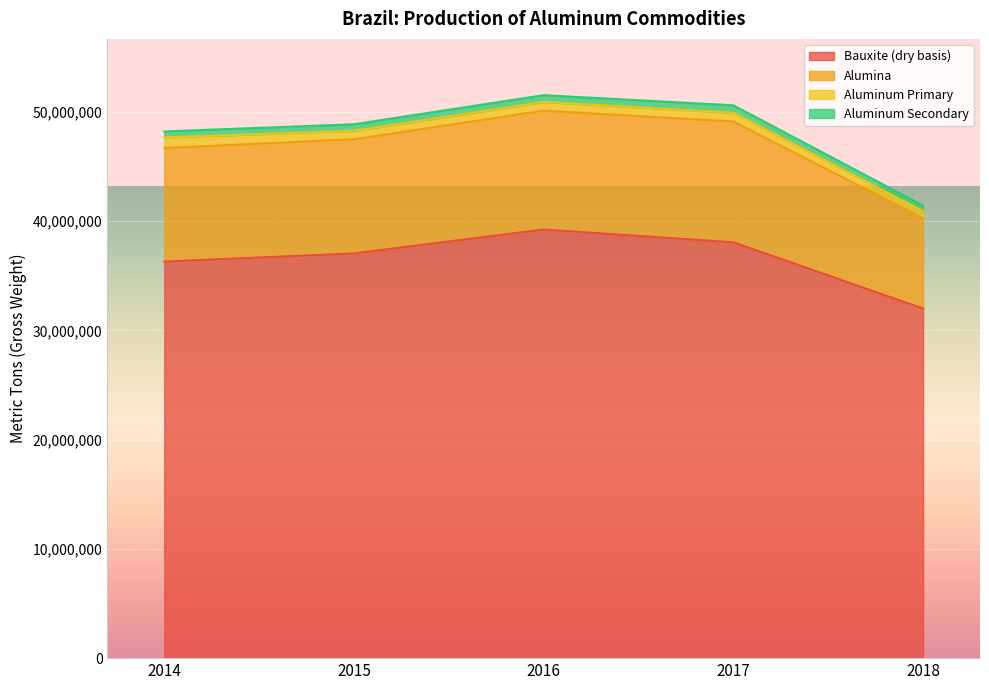

What is the minimum value for Bauxite (dry basis)?

32006900